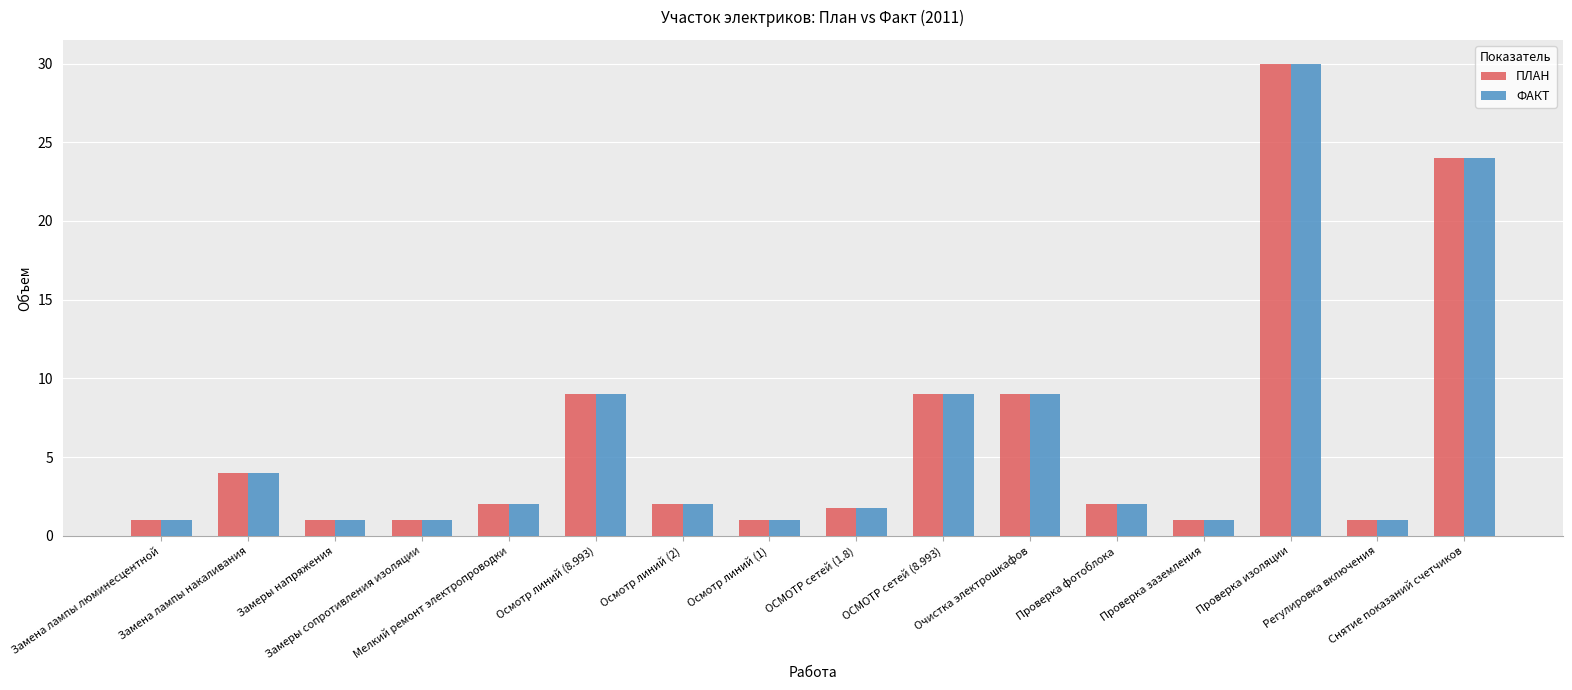

What is the difference between the second highest and second lowest values in the ФАКТ series?

23.0